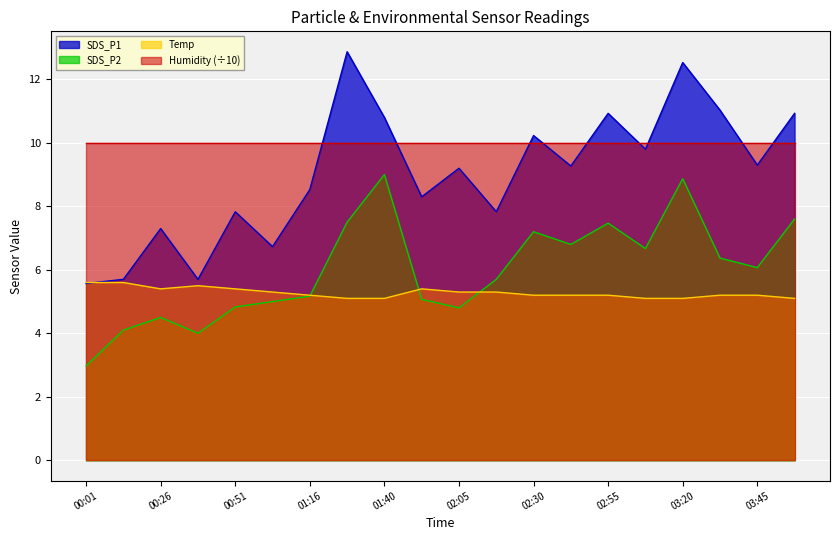

The value of Temp at 03:58 is 5.1. True or false?

True